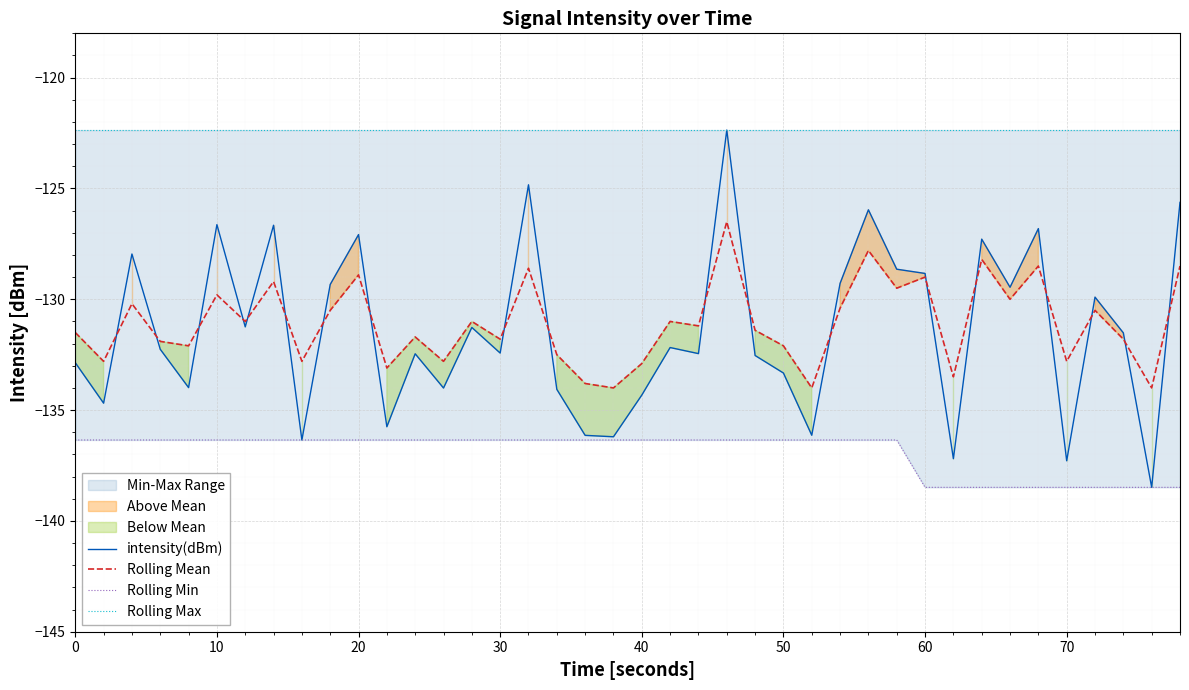

What is the highest value of the intensity(dBm) series?

-122.4